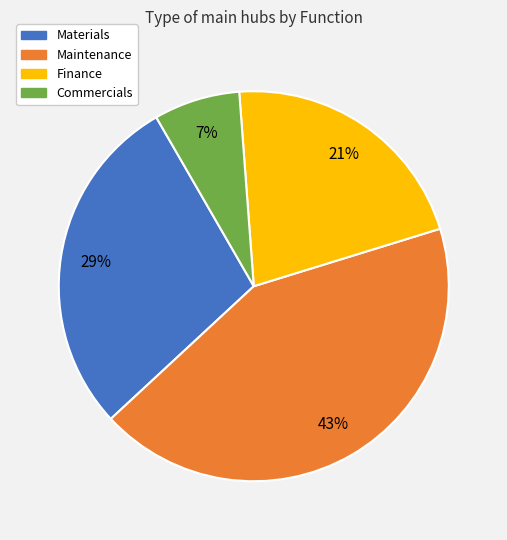

What is the largest slice in the pie chart?

Maintenance